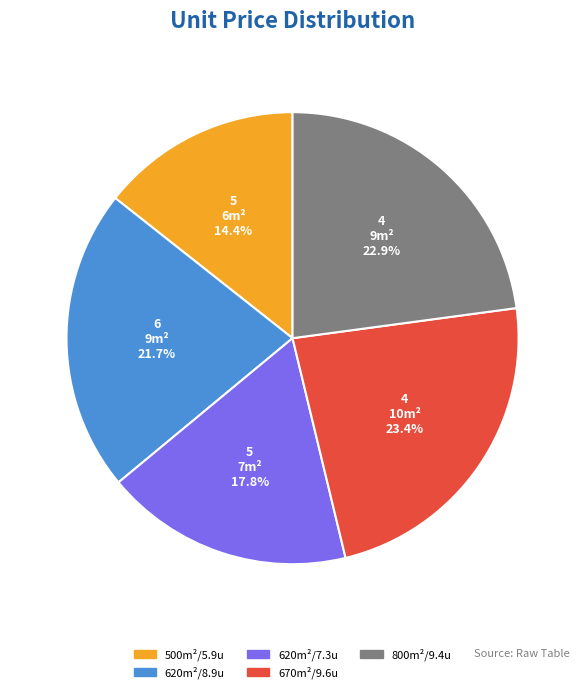

Which has a higher value, 800m²/9.4u or 500m²/5.9u?

800m²/9.4u